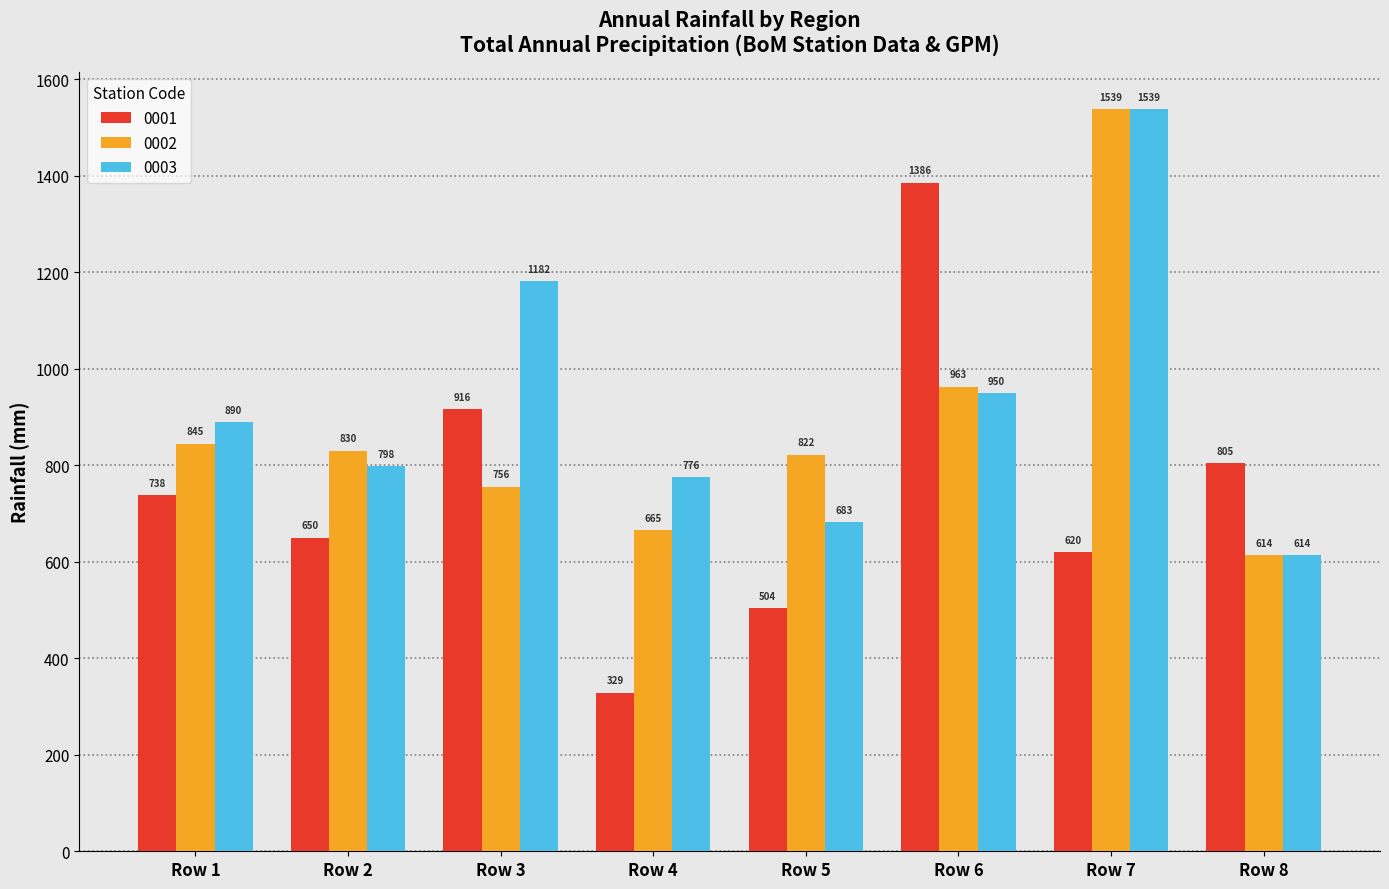

What is the maximum value shown in the chart?

1539.0